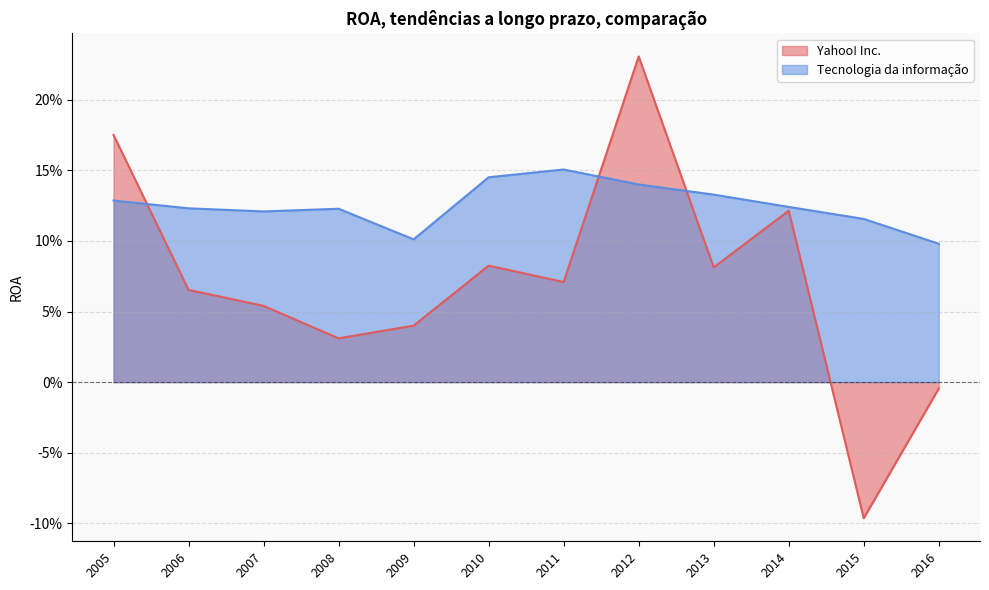

What is the difference between the maximum and minimum values in the Tecnologia da informação series?

0.1